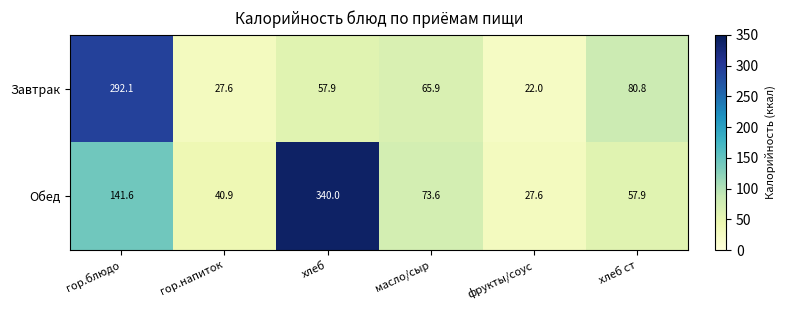

What is the spread (max minus min) of values at масло/сыр?

7.7